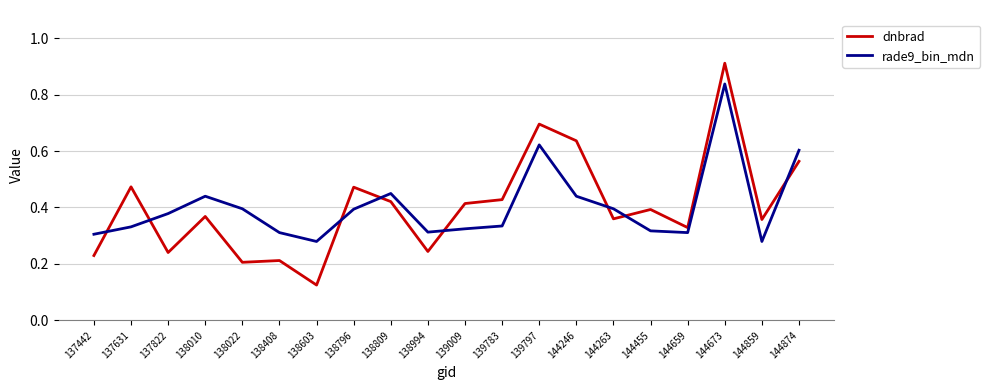

List the series in order of their peak value, highest first.

dnbrad, rade9_bin_mdn